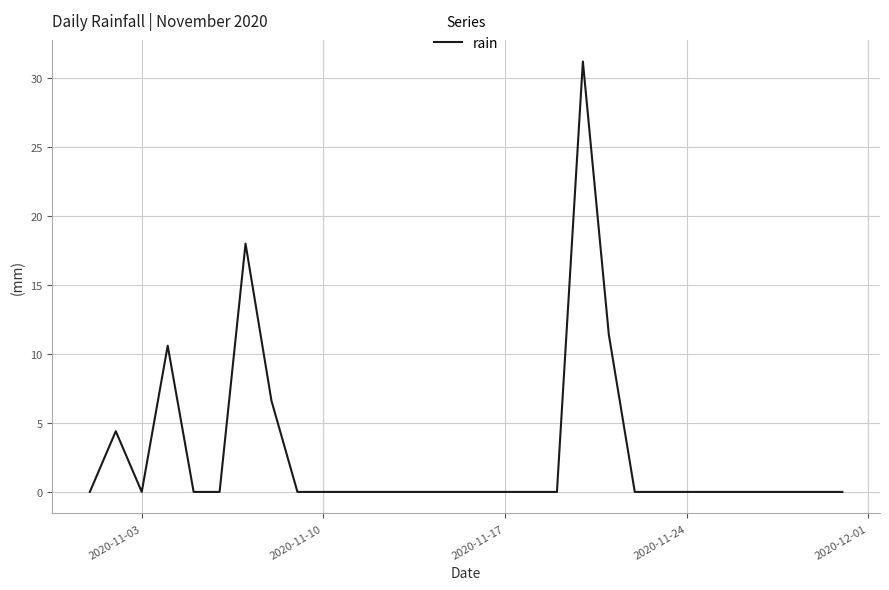

What is the greatest value displayed?

31.2